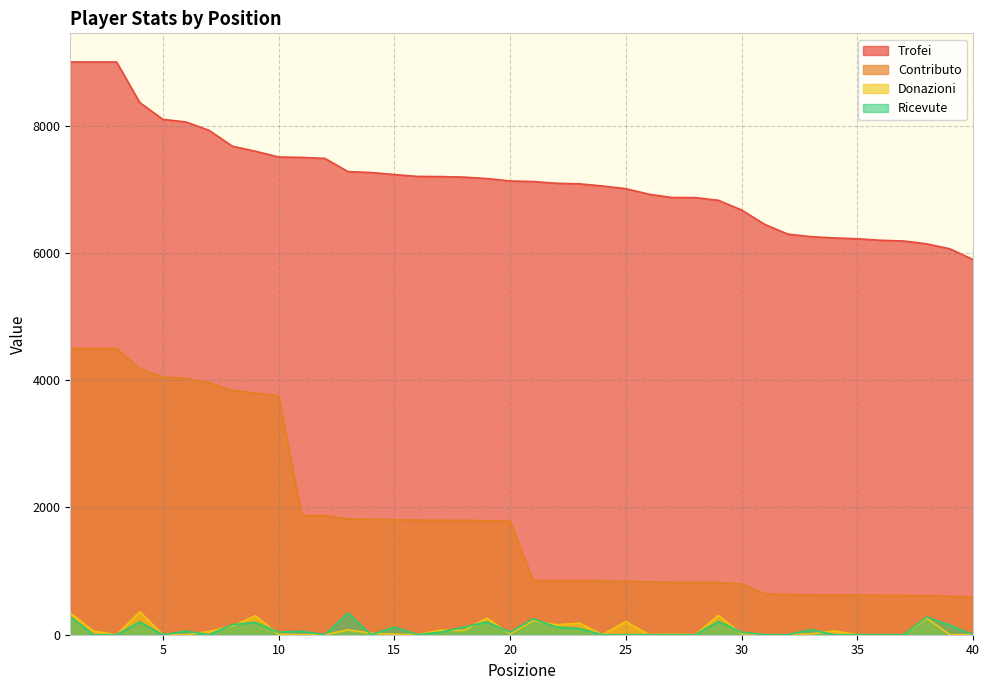

True or false: Ricevute and Contributo intersect in this chart.

False